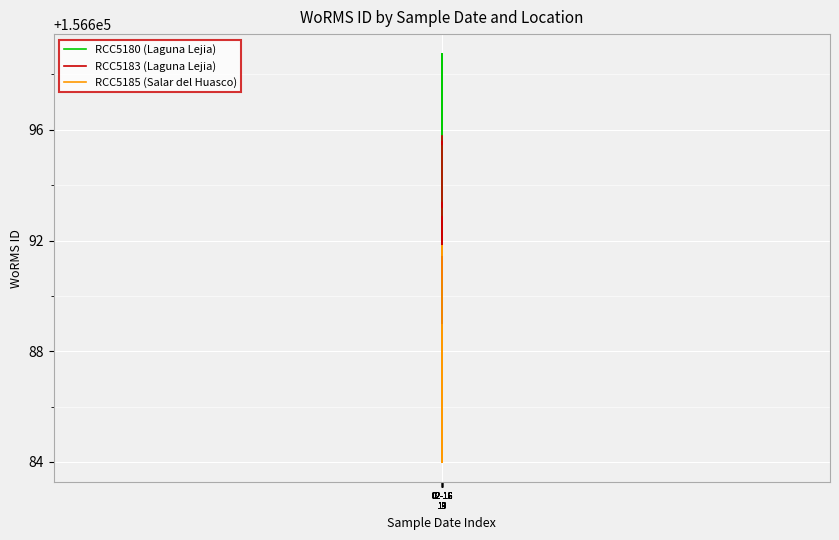

At which label does RCC5183 (Laguna Lejia) first exceed 156692?

02-16
19